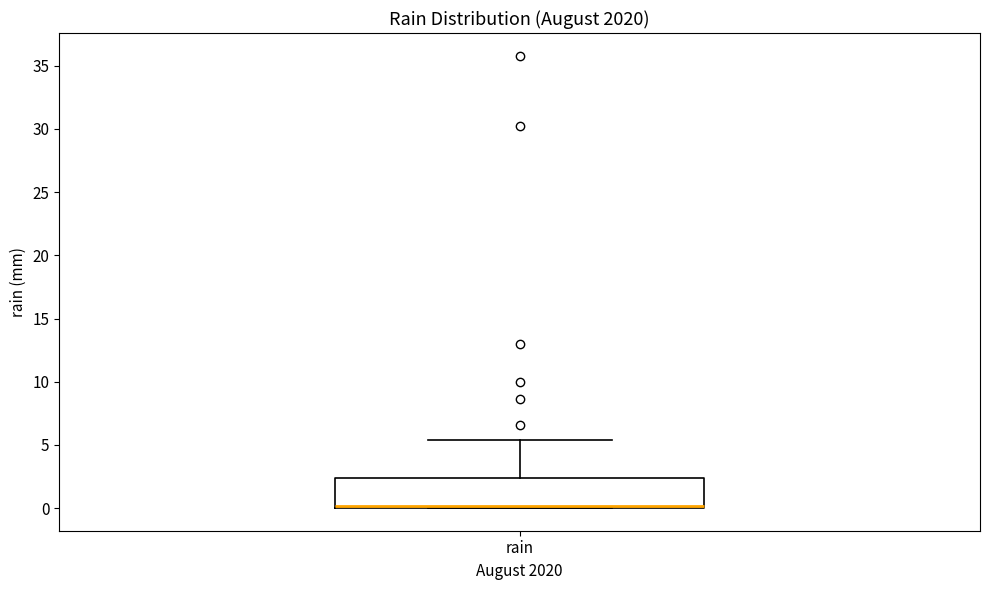

Where is the lower edge of the box for rain on the y-axis? The values are not printed on the chart, so give them approximately, as read against the axis.

0.0